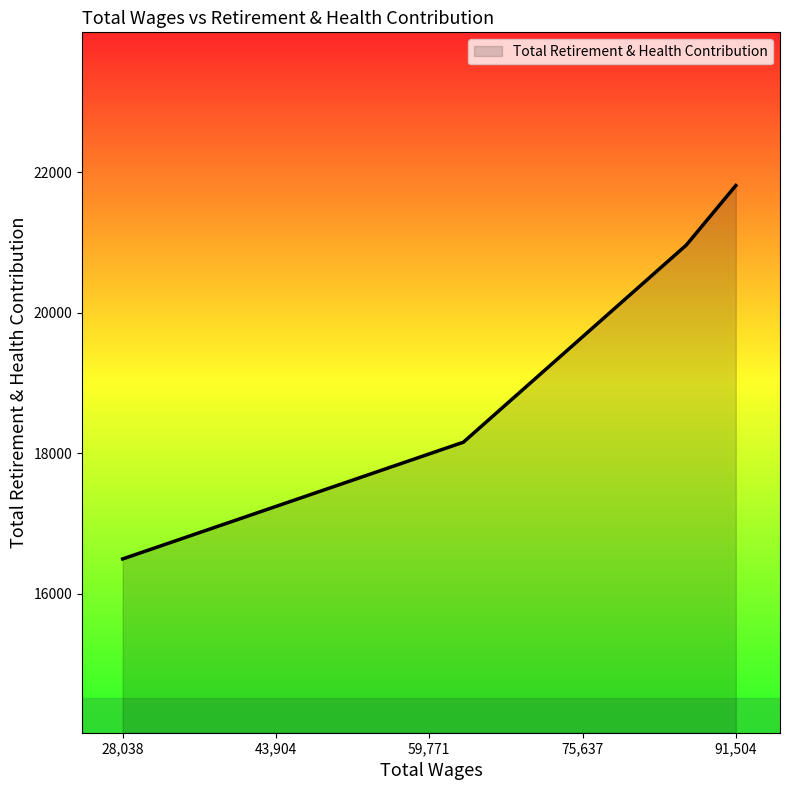

True or false: the data has more than 0 interior local peaks.

False